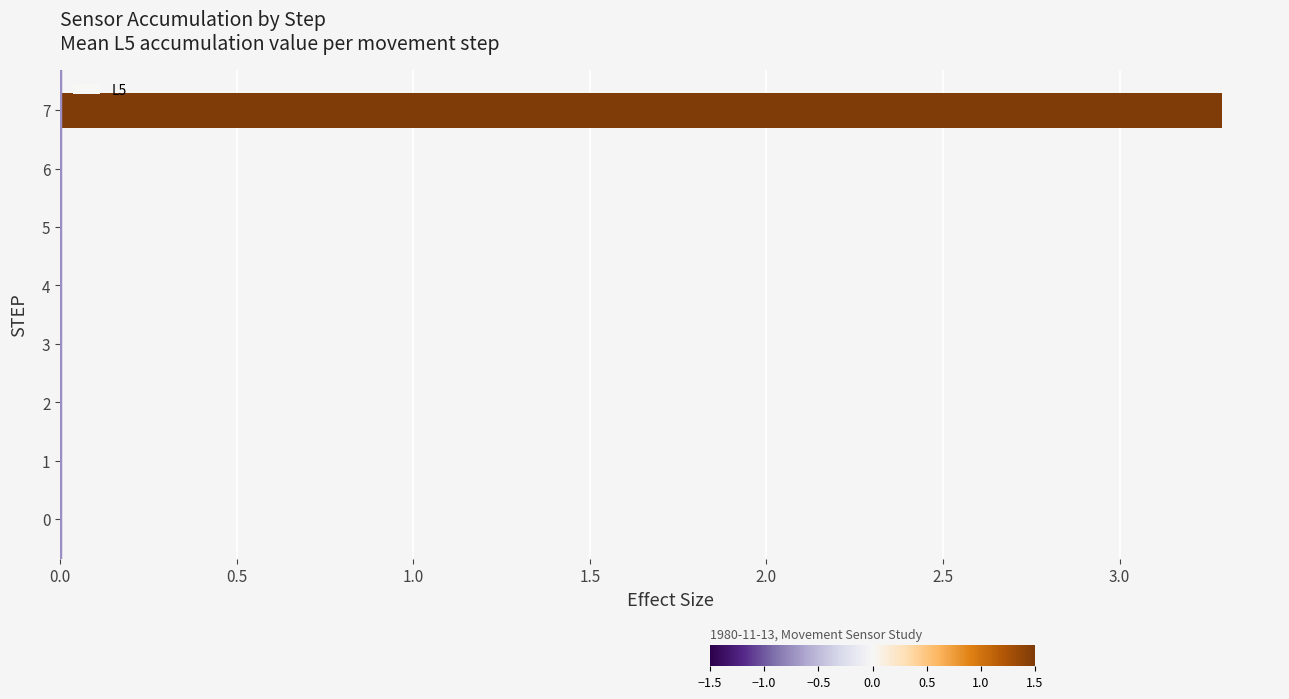

The value at 1 is -2.1. True or false?

False